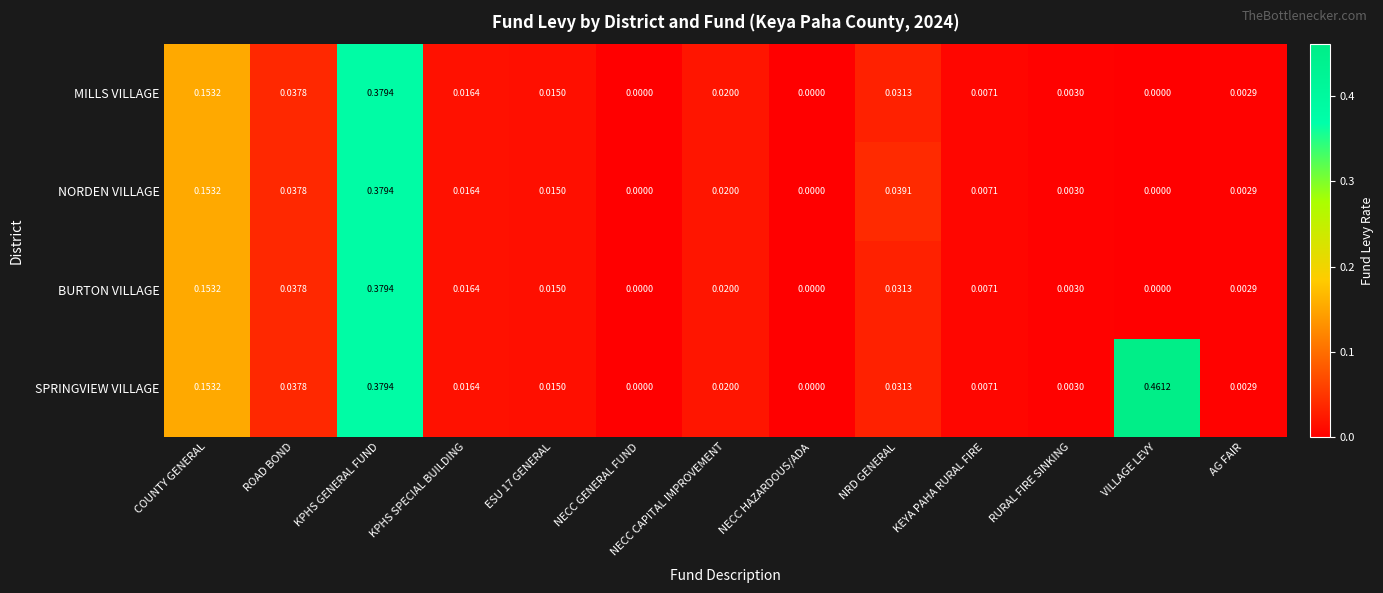

At which category is the sum across all series the highest?

KPHS GENERAL FUND